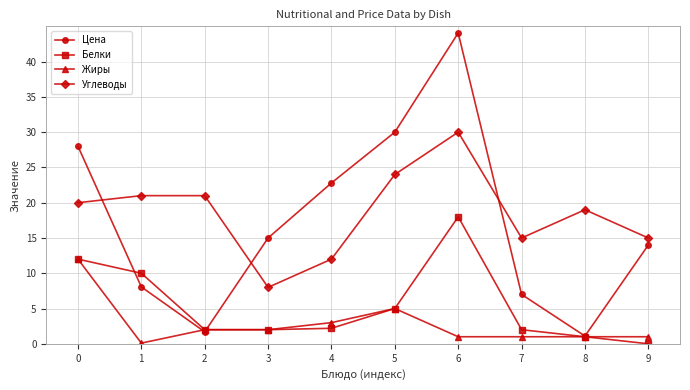

What is the spread (max minus min) of values at 9?

15.0